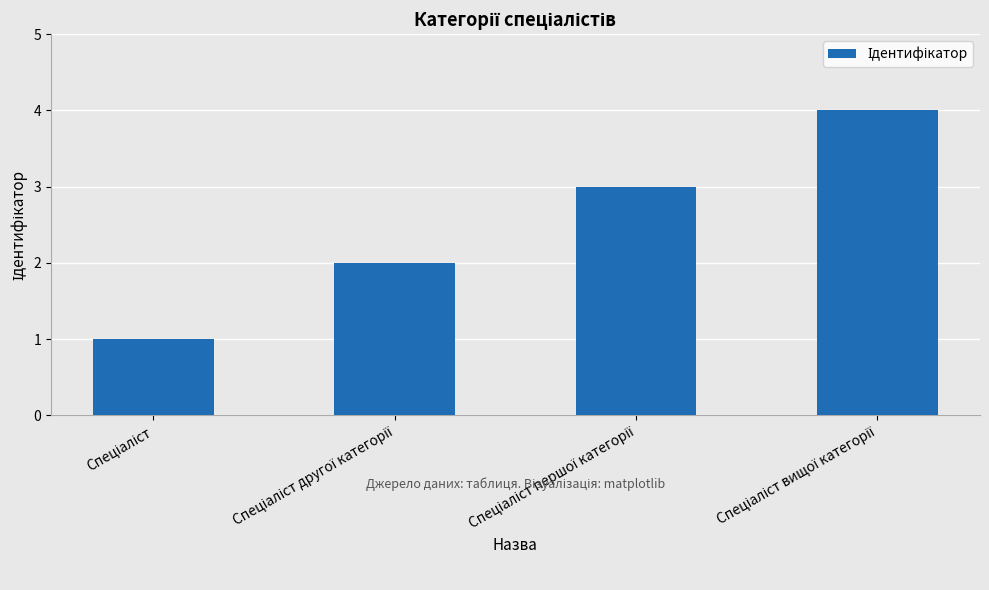

What is the sum of all values?

10